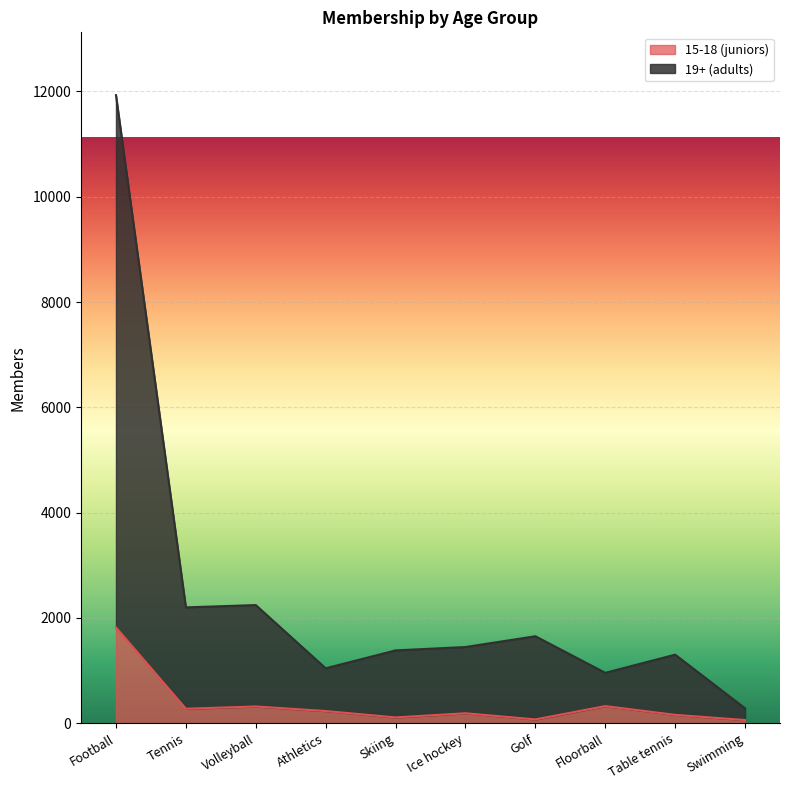

At which category is the sum across all series the highest?

Football